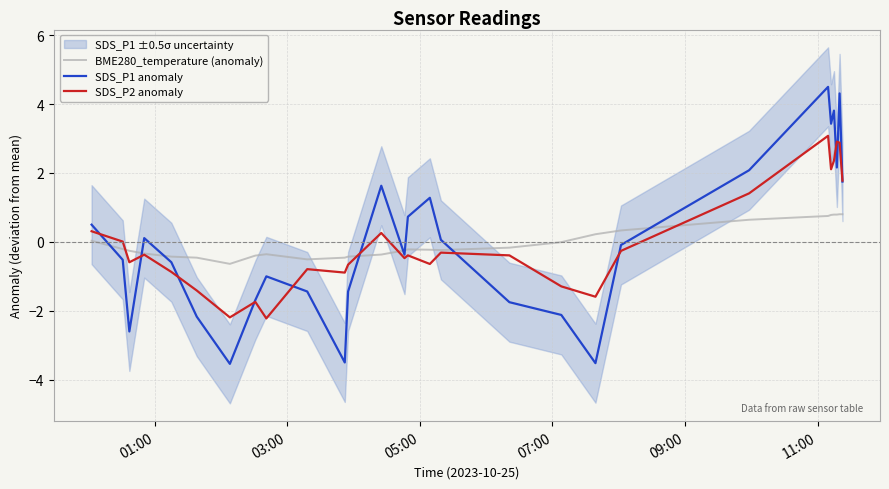

What is the difference between the maximum and minimum values in the SDS_P2 anomaly series?

5.3